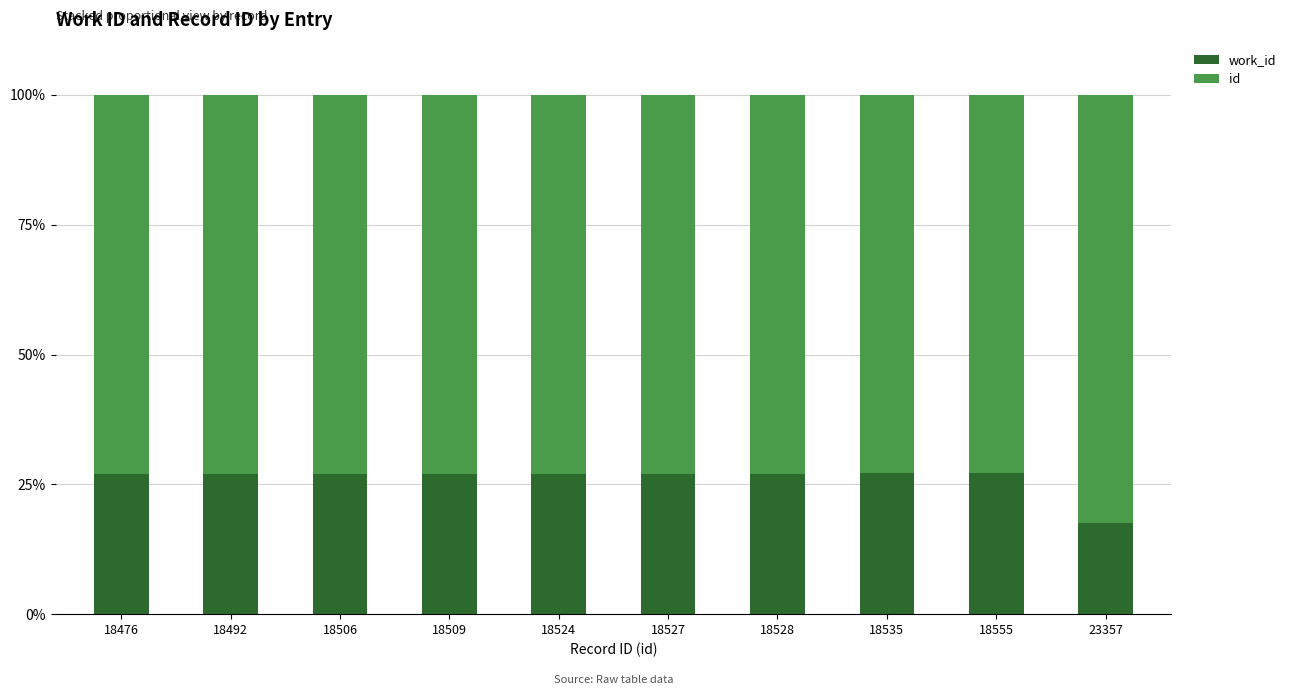

What is the total value across all series at 18527?

100.0